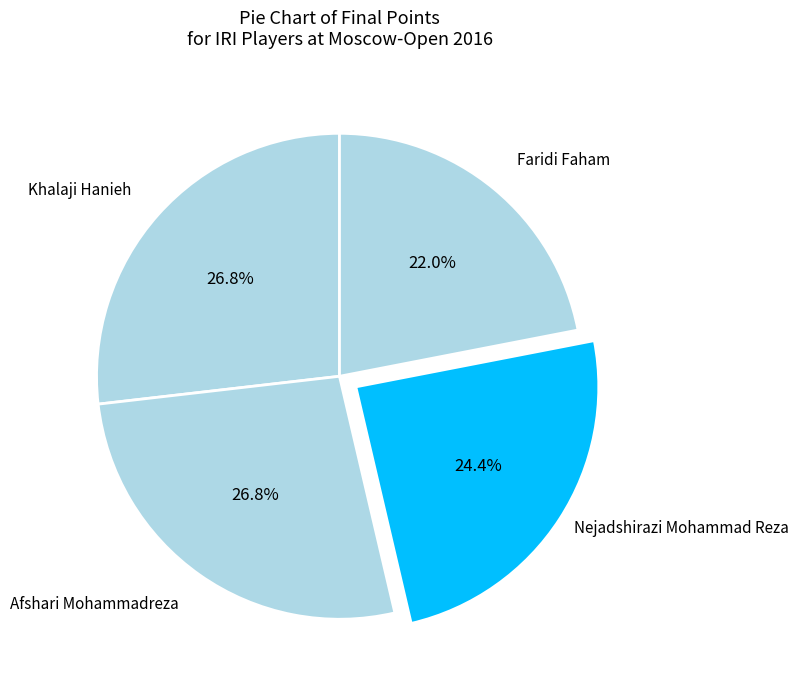

Count the number of slices in the pie.

4